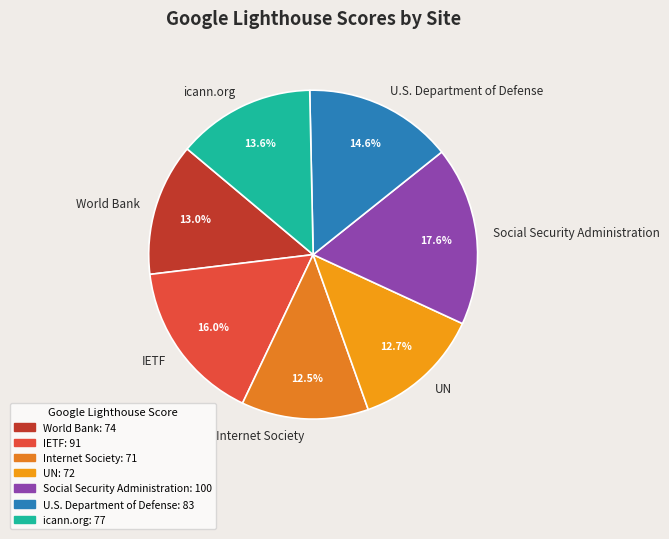

To the nearest percent, what is the difference between the largest and smallest slice percentages?

5%